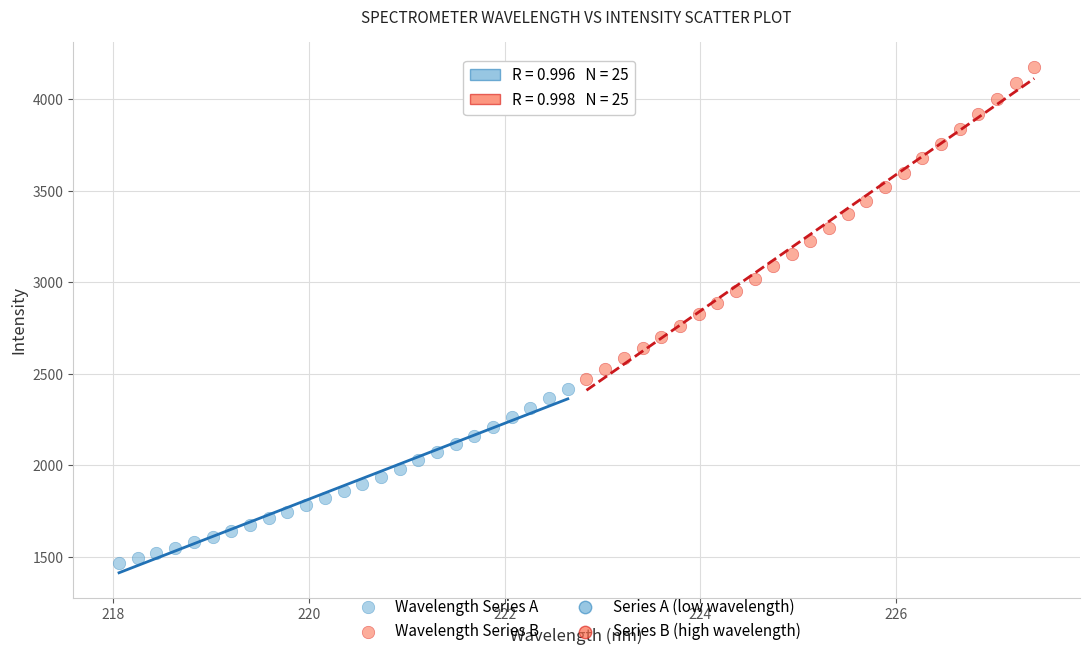

Which series contains the lowest Y value?

Wavelength Series A